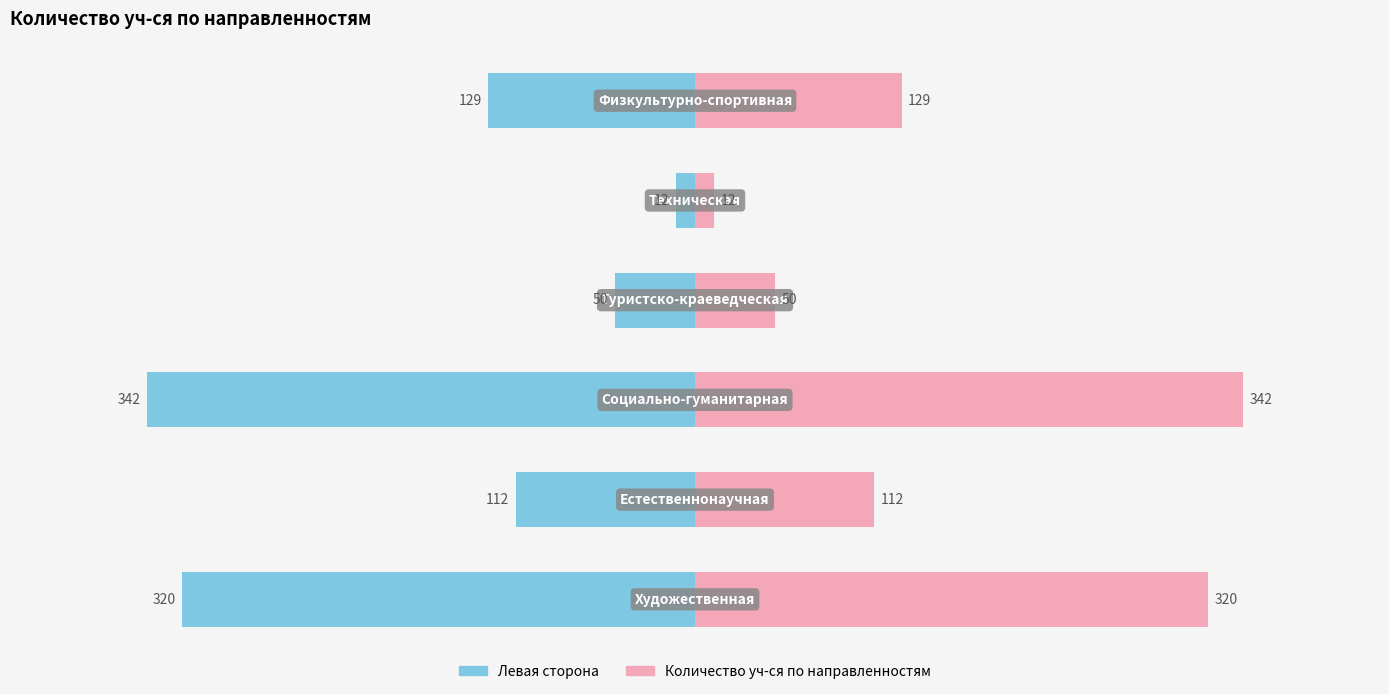

Reading left to right, extract all data points from this chart.

Количество уч-ся (синяя сторона): -320	-112	-342	-50	-12	-129
Количество уч-ся по направленностям: 320	112	342	50	12	129